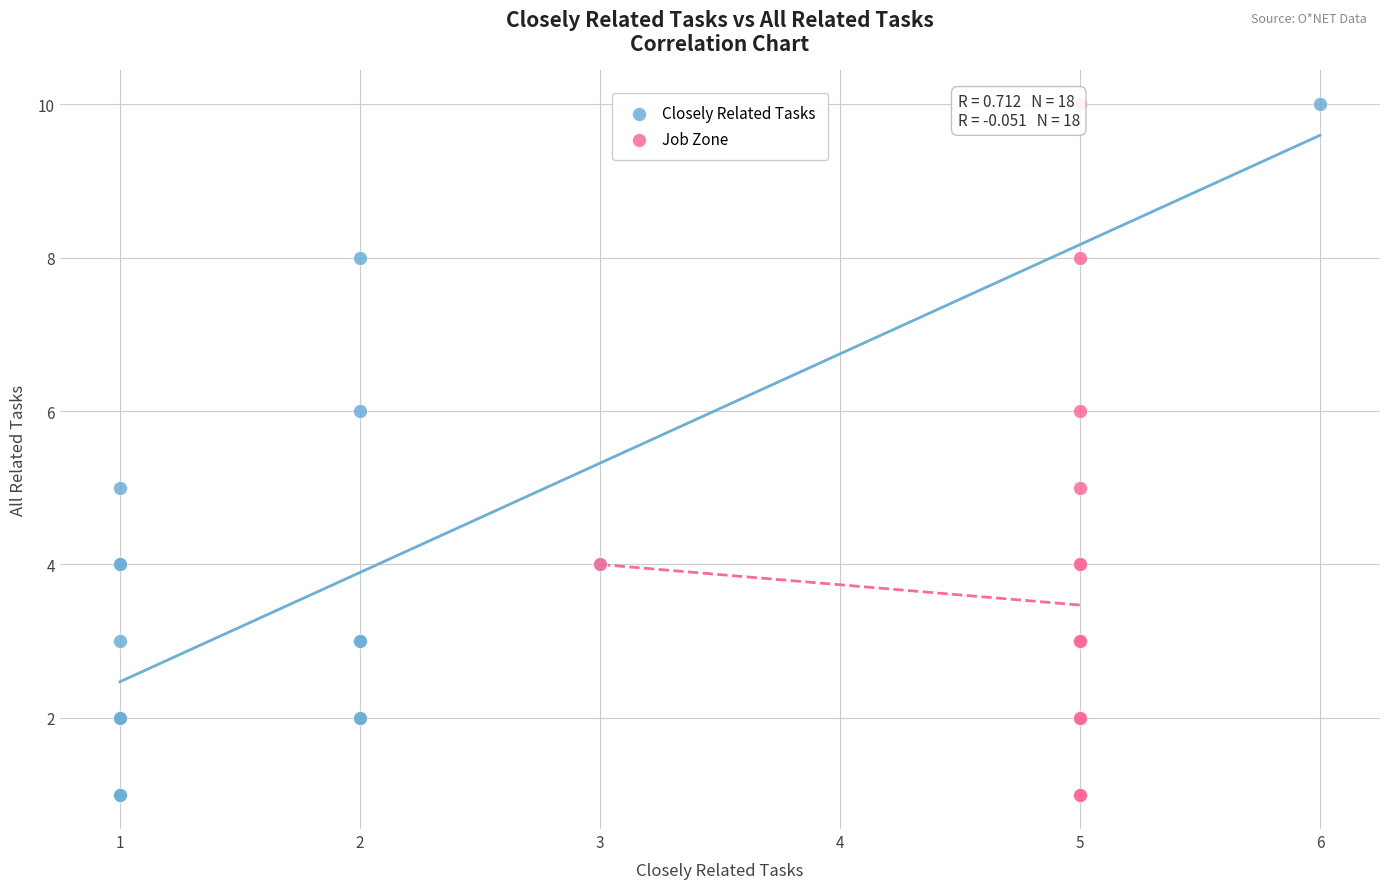

What are all the series names shown in the legend?

Closely Related Tasks, Job Zone